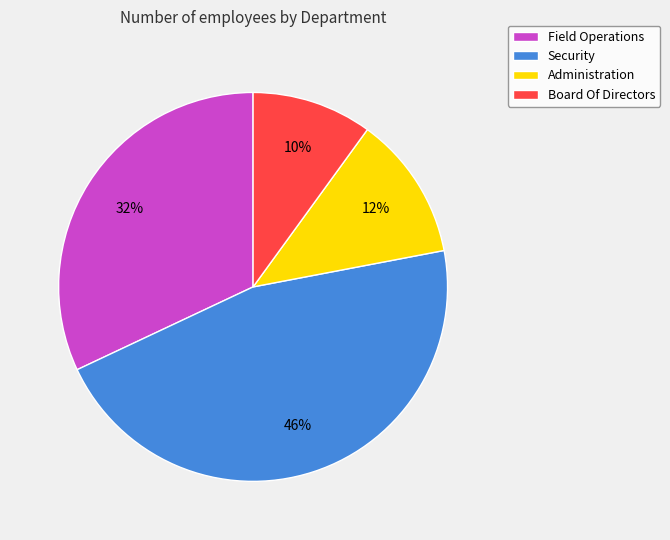

How many slices are in this pie chart?

4